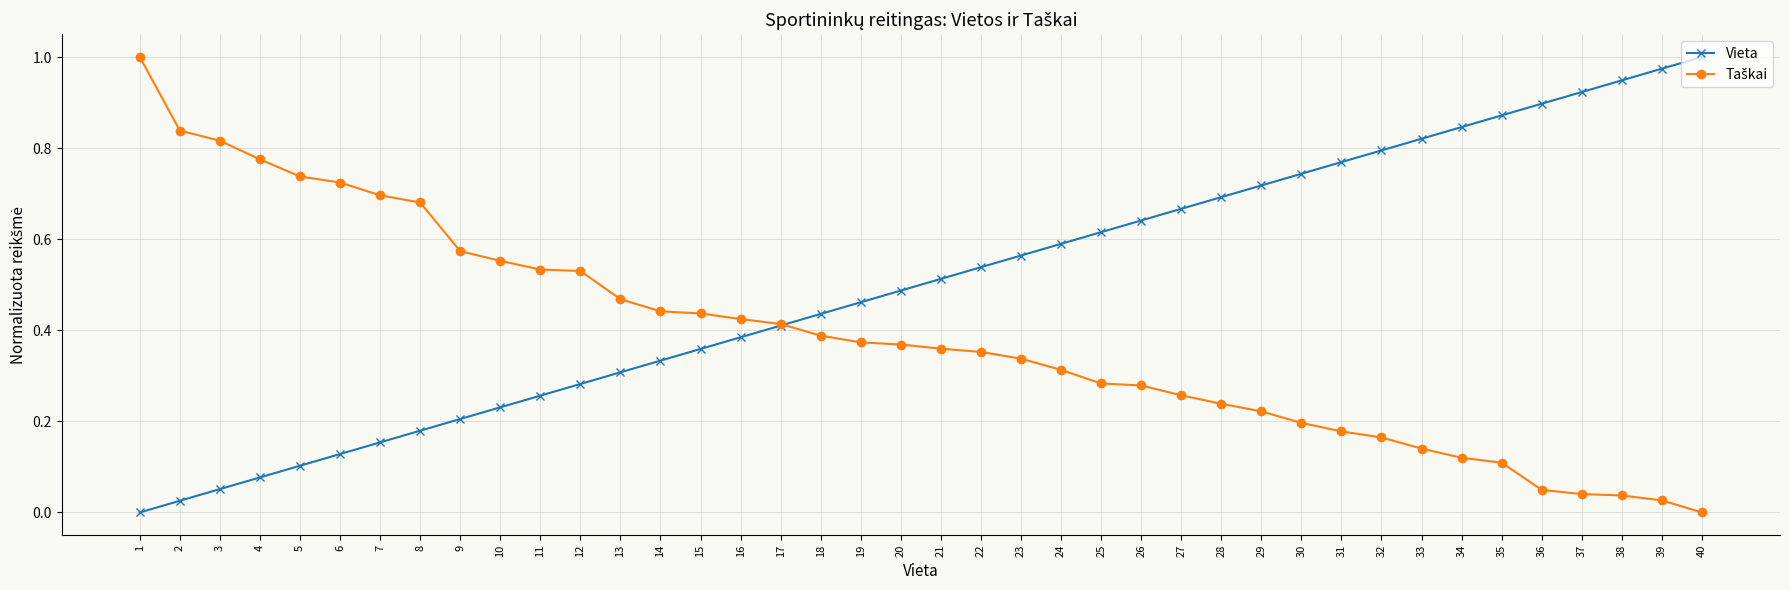

At how many categories does at least one series exceed 0?

40